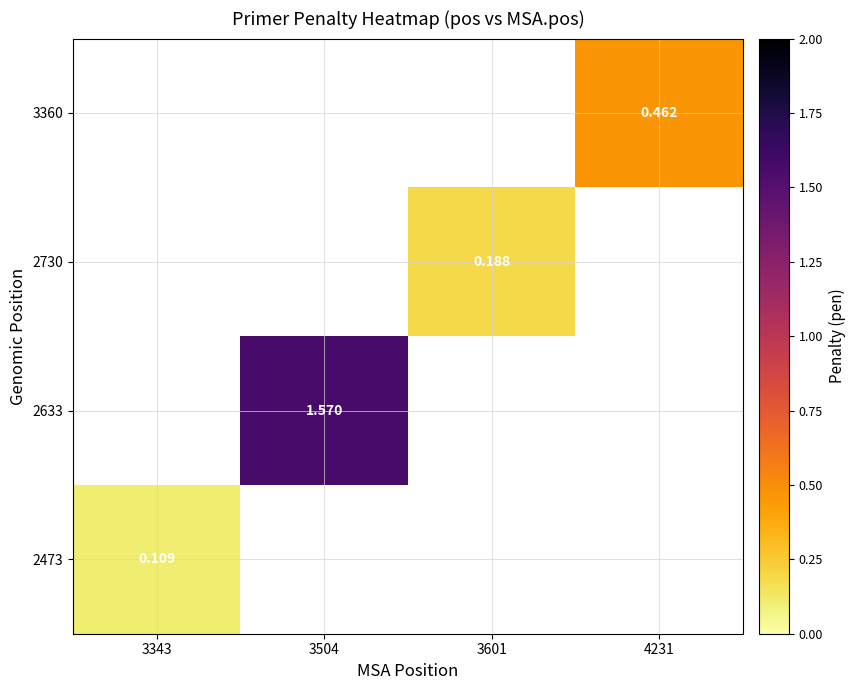

True or false: 2473 has a value of 0.1 at 3343.

False